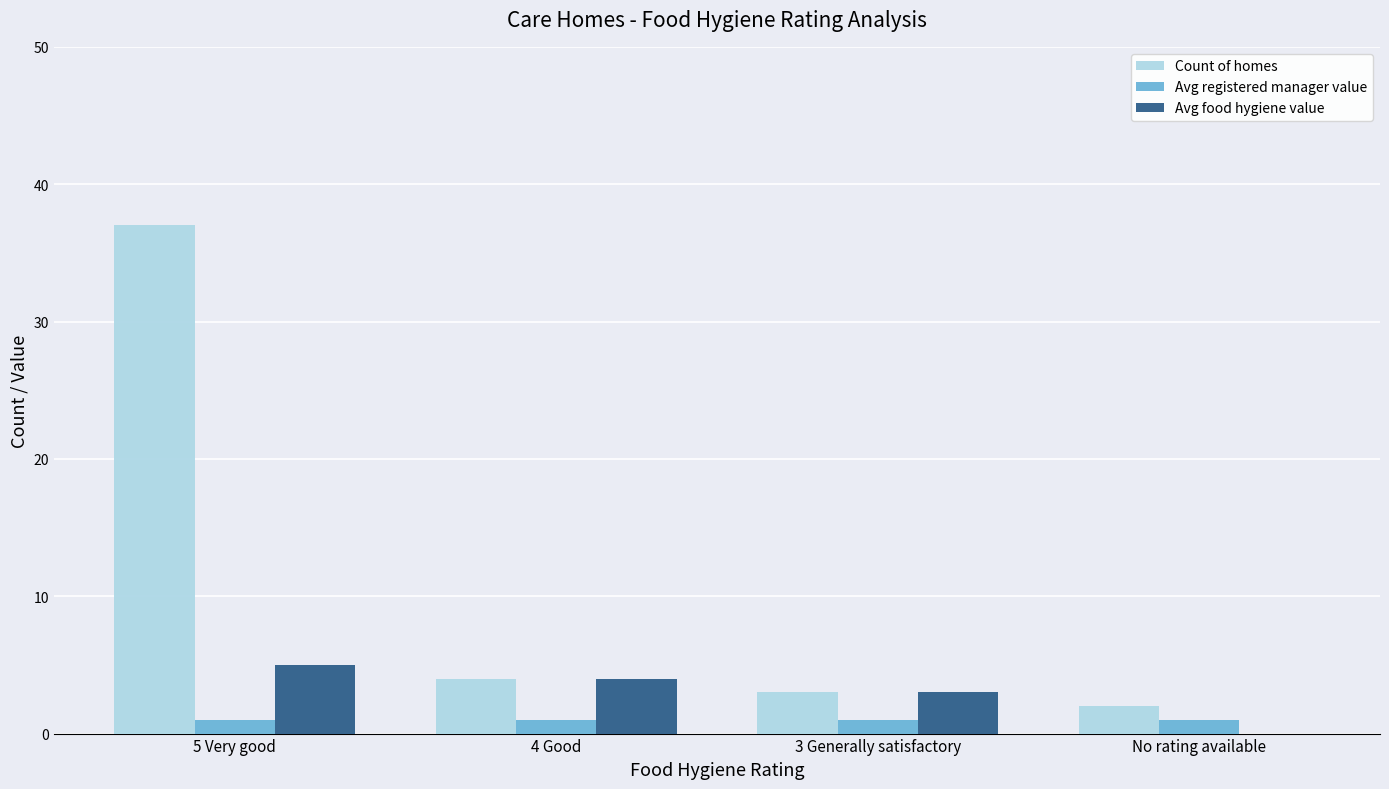

What is the spread (max minus min) of values at 4 Good?

3